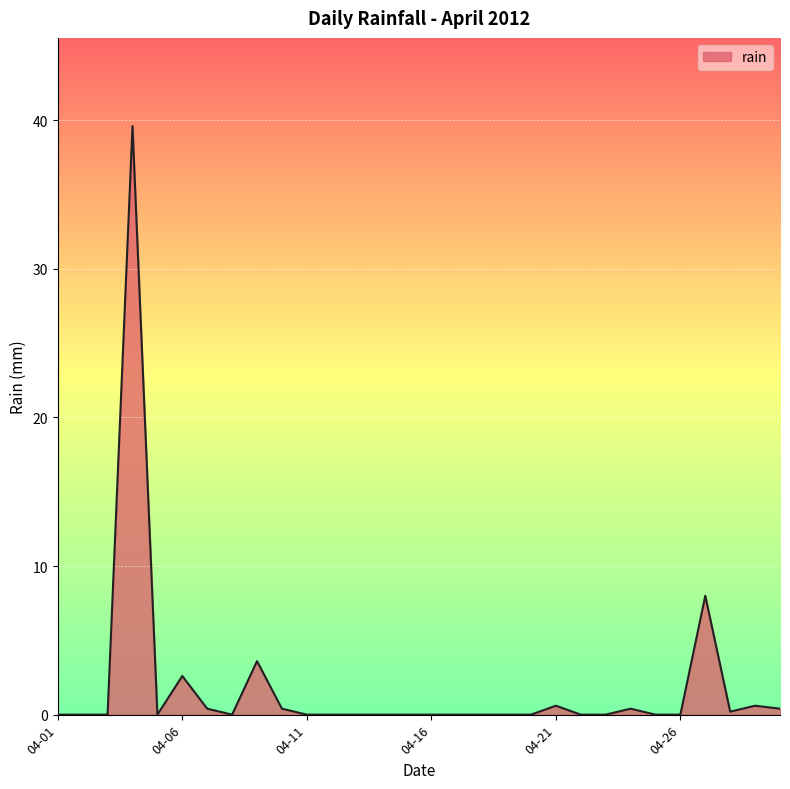

What is the difference between the maximum and minimum values?

39.6